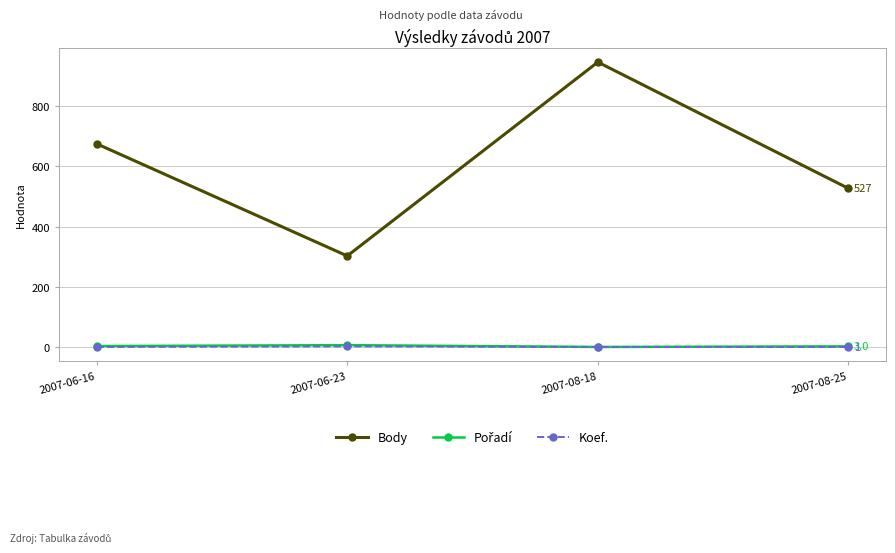

What is the total value across all series at 2007-08-25?

531